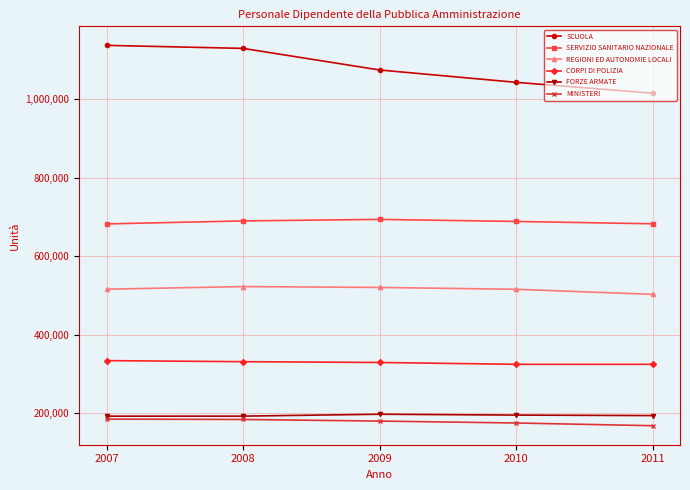

Is this an area chart (filled region under the line)?

No